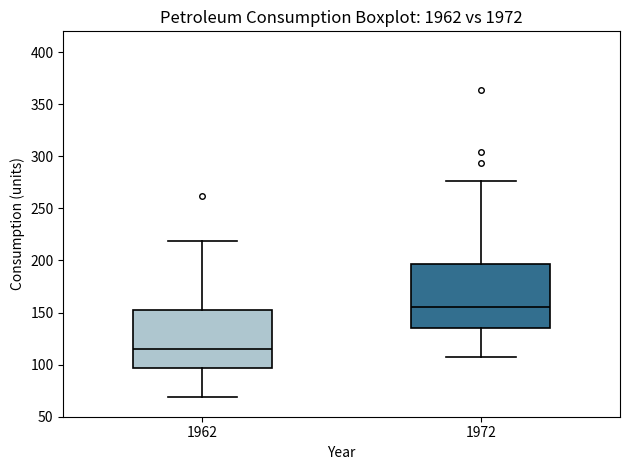

Where does the upper whisker of the box at x = 1962 end on the y-axis? The values are not printed on the chart, so give them approximately, as read against the axis.

220